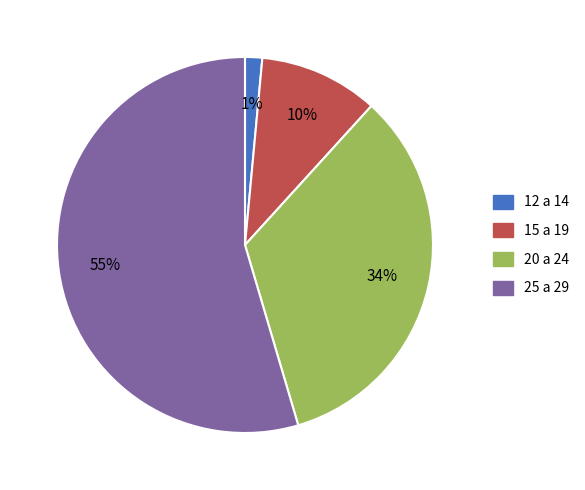

Is there a majority slice in this chart?

Yes